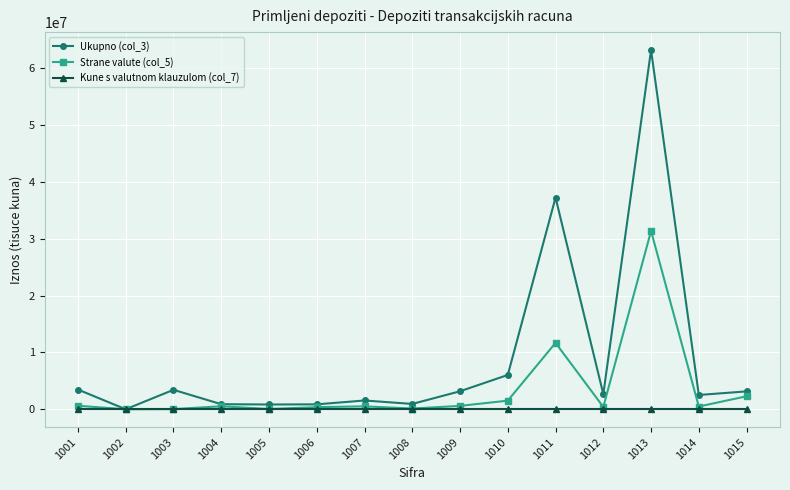

Count the number of data series in this chart.

3